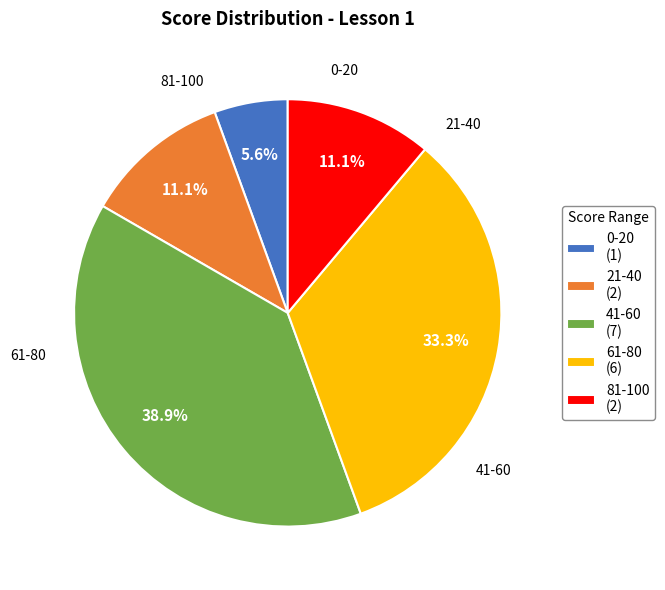

Count the number of slices in the pie.

5